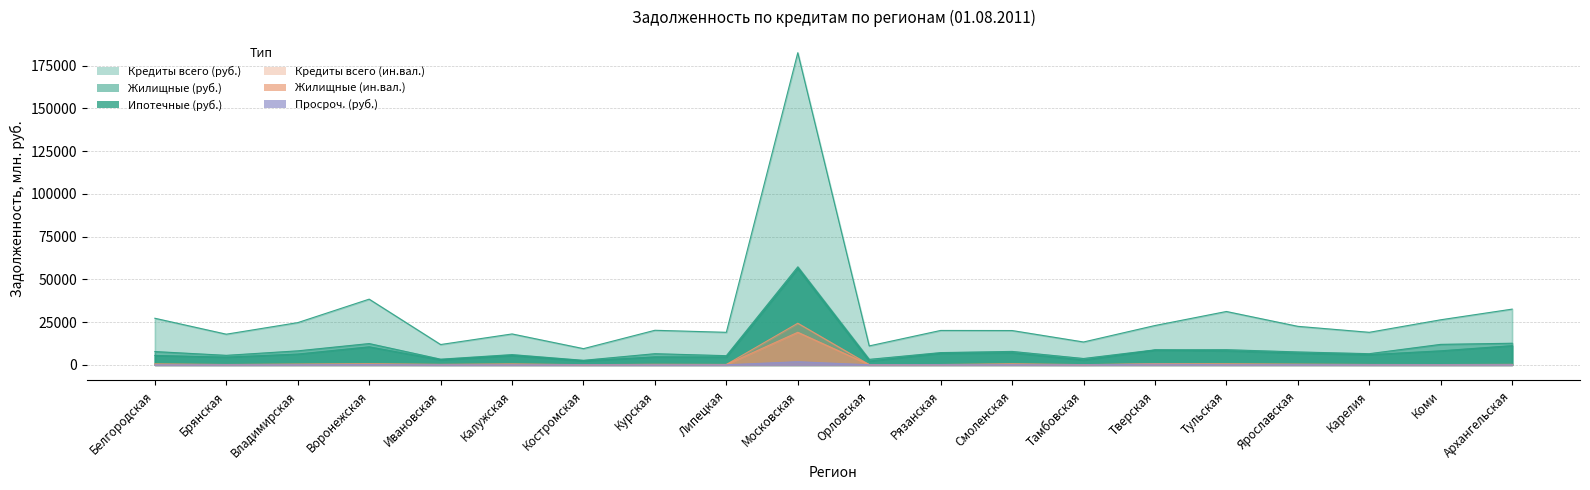

At how many categories does at least one series exceed 172105?

1